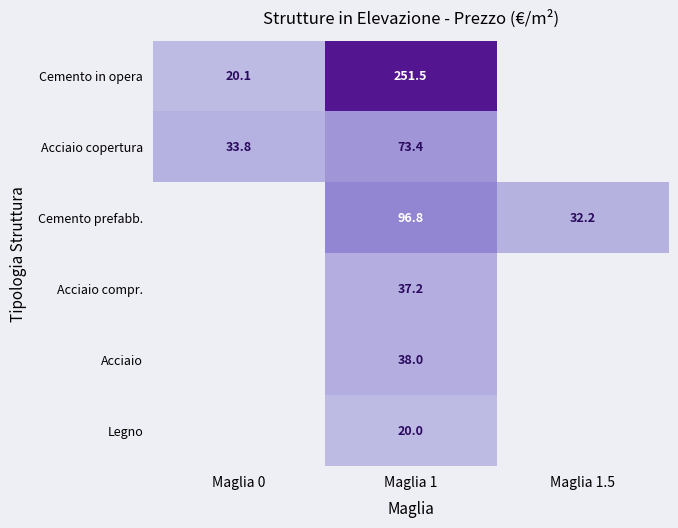

Rank the series at Maglia 1 from lowest to highest value.

Legno, Acciaio compr., Acciaio, Acciaio copertura, Cemento prefabb., Cemento in opera